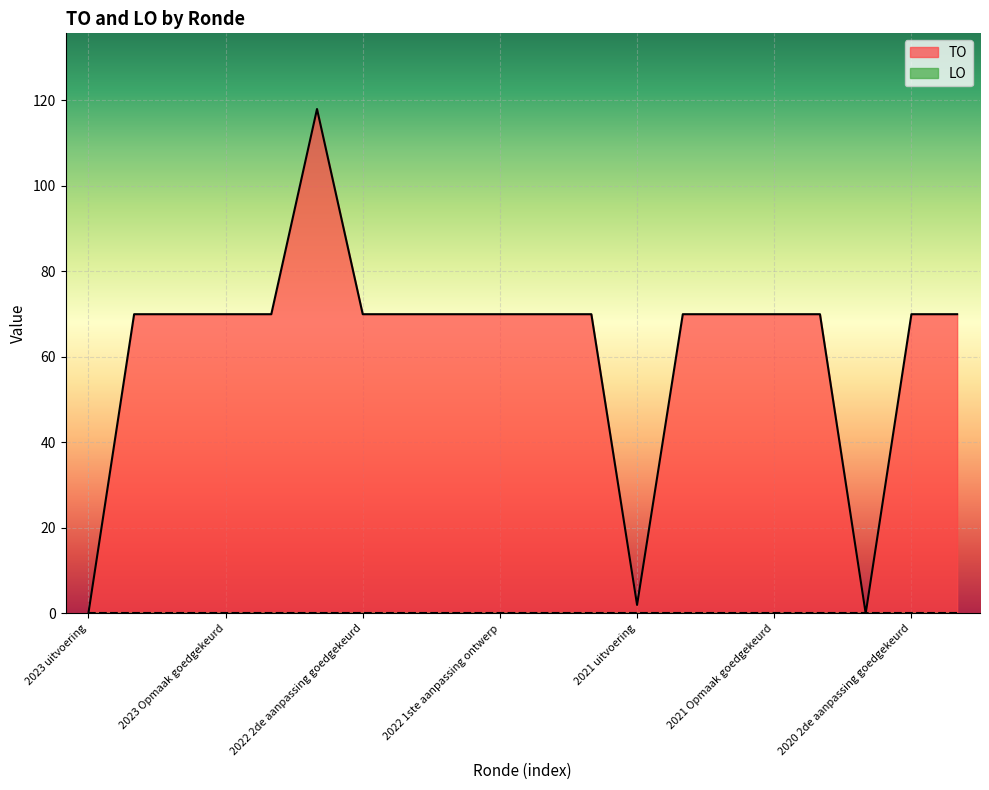

Does the chart display data point markers on the line(s)?

No